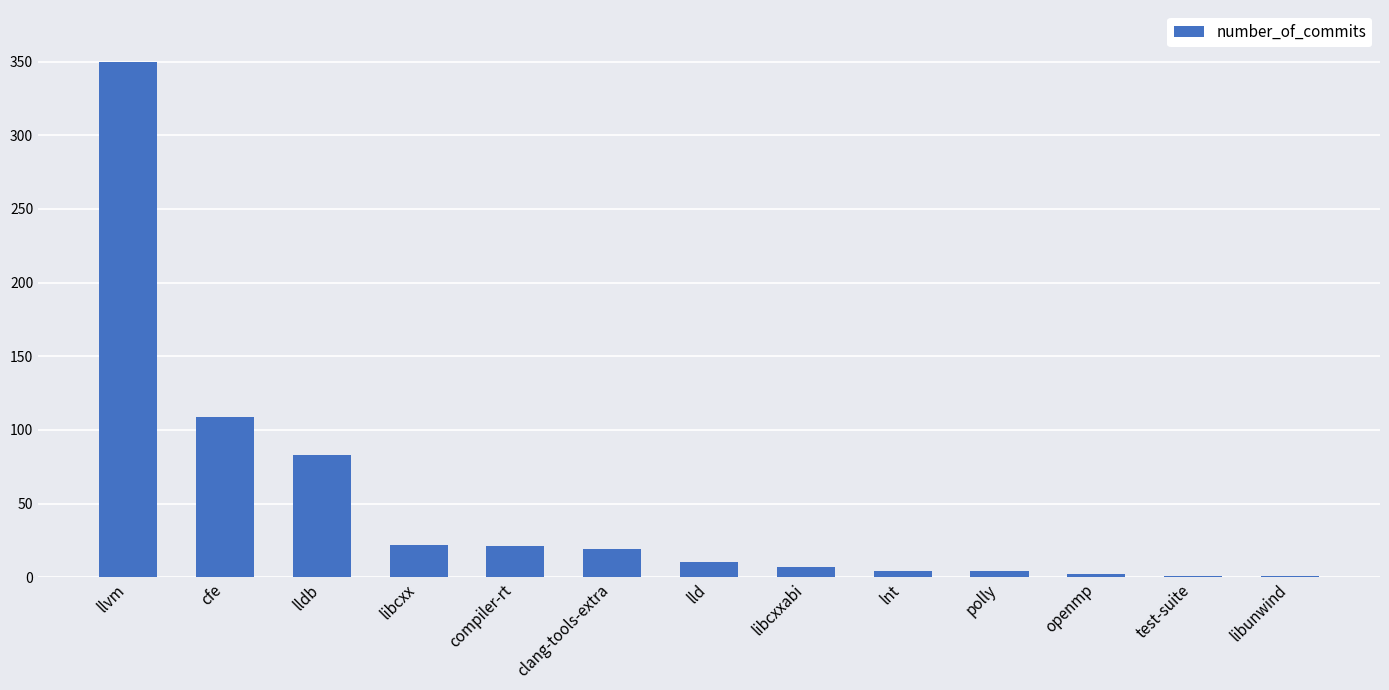

What is the change in value from libcxx to libunwind?

-21